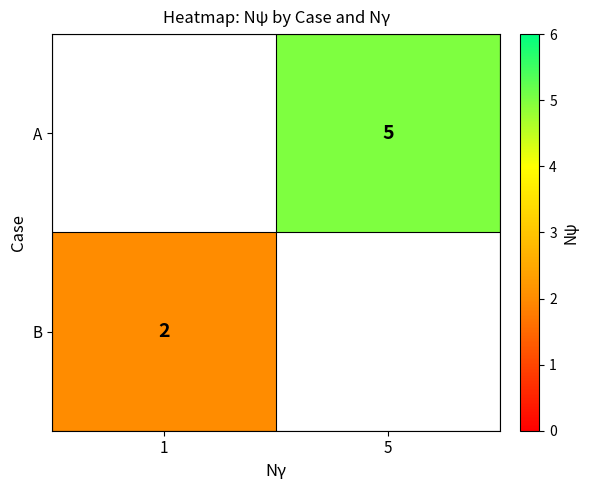

How many categories are shown in the chart?

2